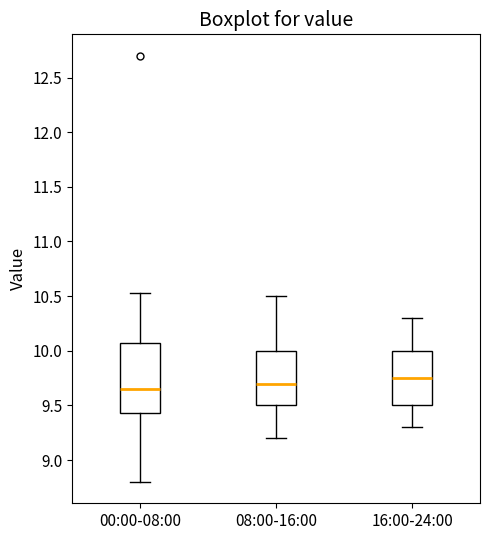

Reading left to right, transcribe this box plot: for each box, give where its median line is, the range the box spans, and where its two whiskers end, as read against the y-axis. The values are not printed on the chart, so give them approximately, as read against the axis.

00:00-08:00: median 9.65, box 9.45 to 10.05, whiskers 8.80 to 10.55
08:00-16:00: median 9.70, box 9.50 to 10.00, whiskers 9.20 to 10.50
16:00-24:00: median 9.75, box 9.50 to 10.00, whiskers 9.30 to 10.30